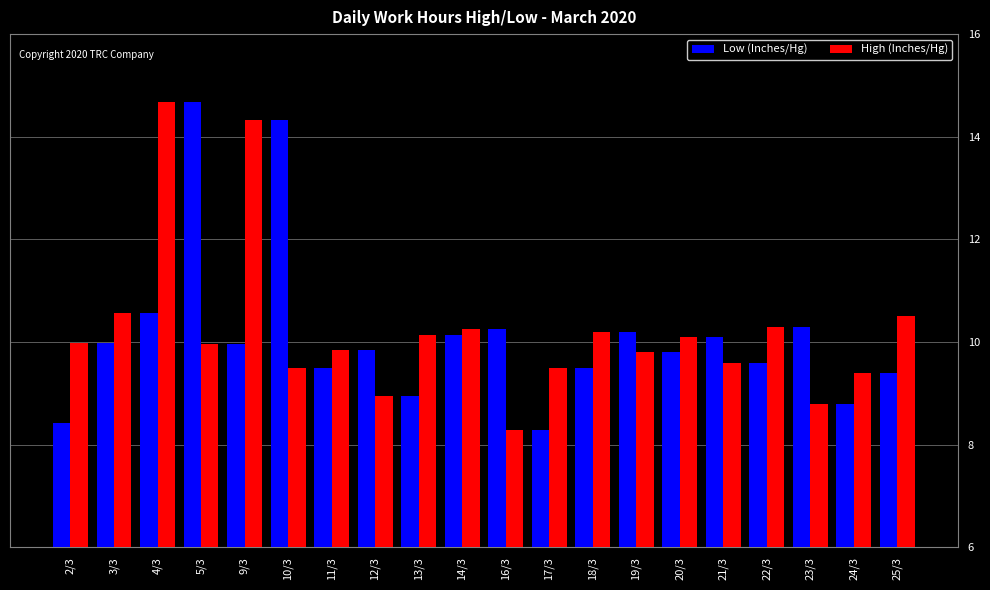

What is the minimum value shown in the chart?

8.3